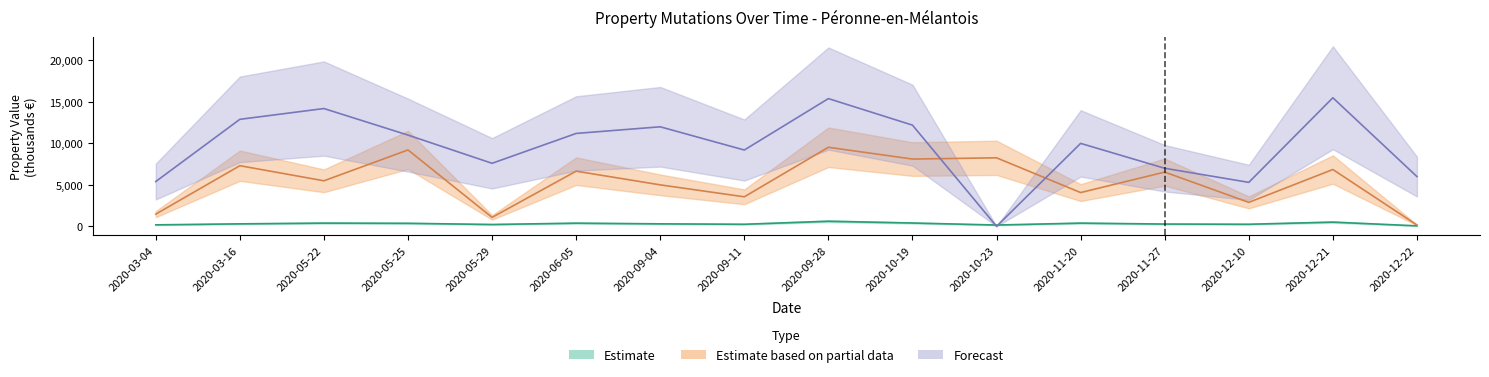

Reading left to right, what are all the values shown in this chart?

Estimate: 179.0	300.0	390.0	365.3	223.2	383.3	300.0	250.0	615.0	402.0	158.0	388.0	275.0	250.0	510.0	60.0
Estimate based on partial data: 1470.0	7310.0	5490.0	9210.0	1080.0	6650.0	5000.0	3560.0	9530.0	8110.0	8260.0	4070.0	6540.0	2890.0	6850.0	160.0
Forecast: 5400.0	12900.0	14200.0	11000.0	7600.0	11200.0	12000.0	9200.0	15400.0	12200.0	0.0	10000.0	7000.0	5300.0	15500.0	6000.0